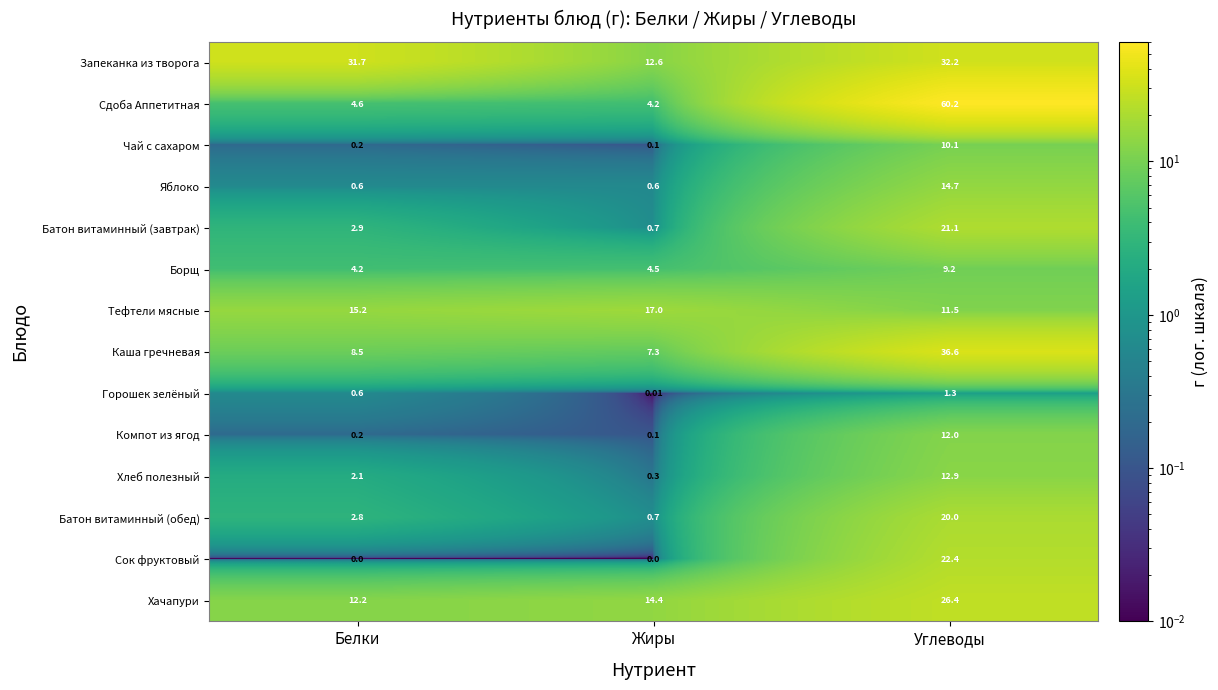

Which series has the largest total across all categories?

Запеканка из творога